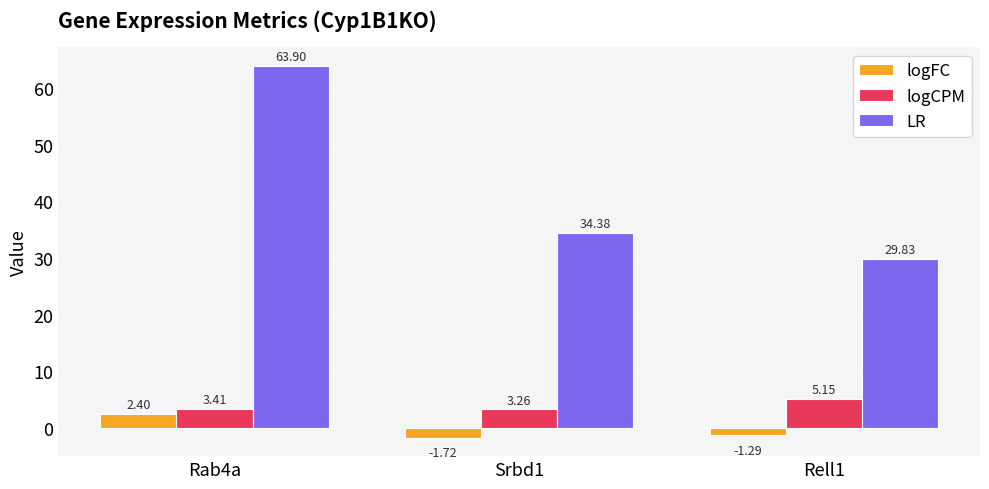

At which label is LR closest to 46?

Srbd1